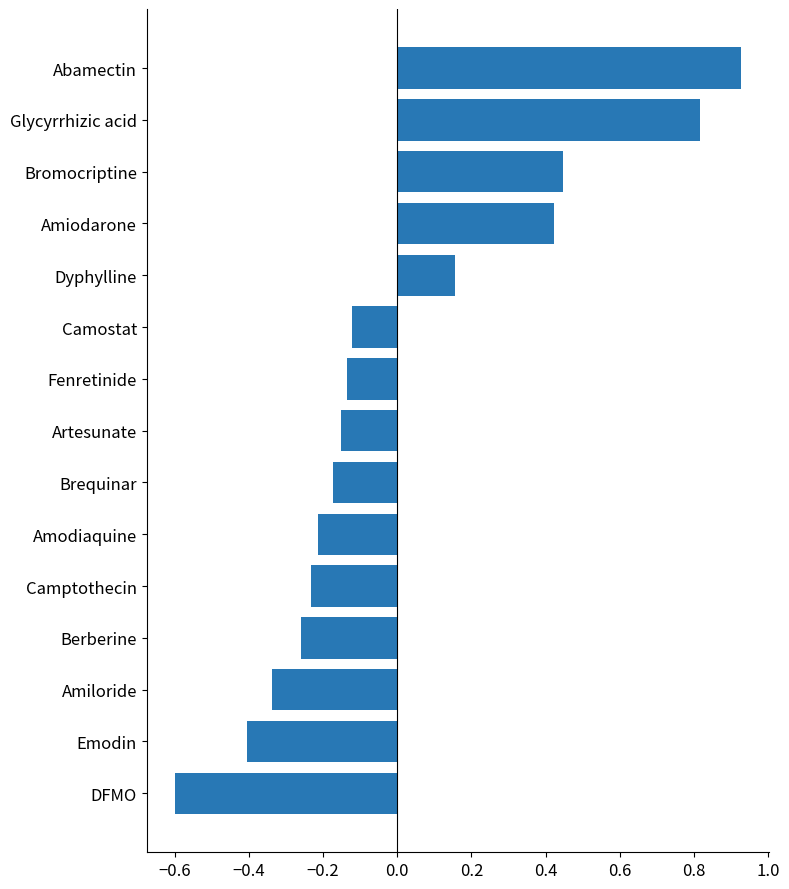

What is the minimum value shown in the chart?

-0.6